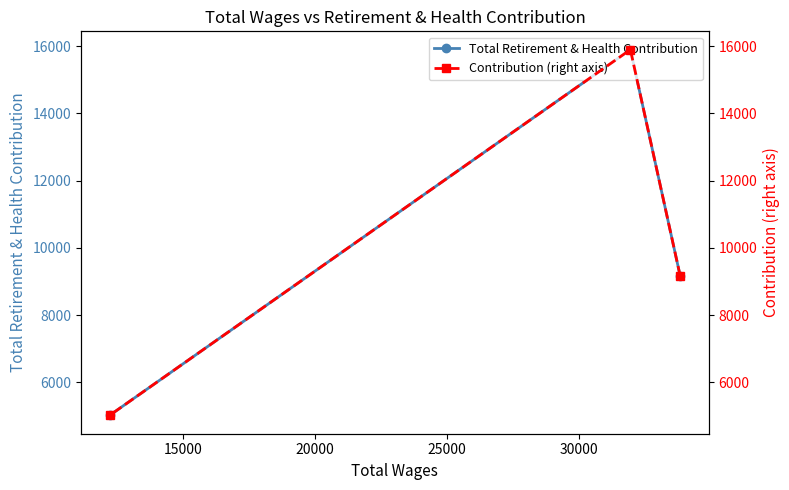

What is the minimum value for Total Retirement & Health Contribution?

5013